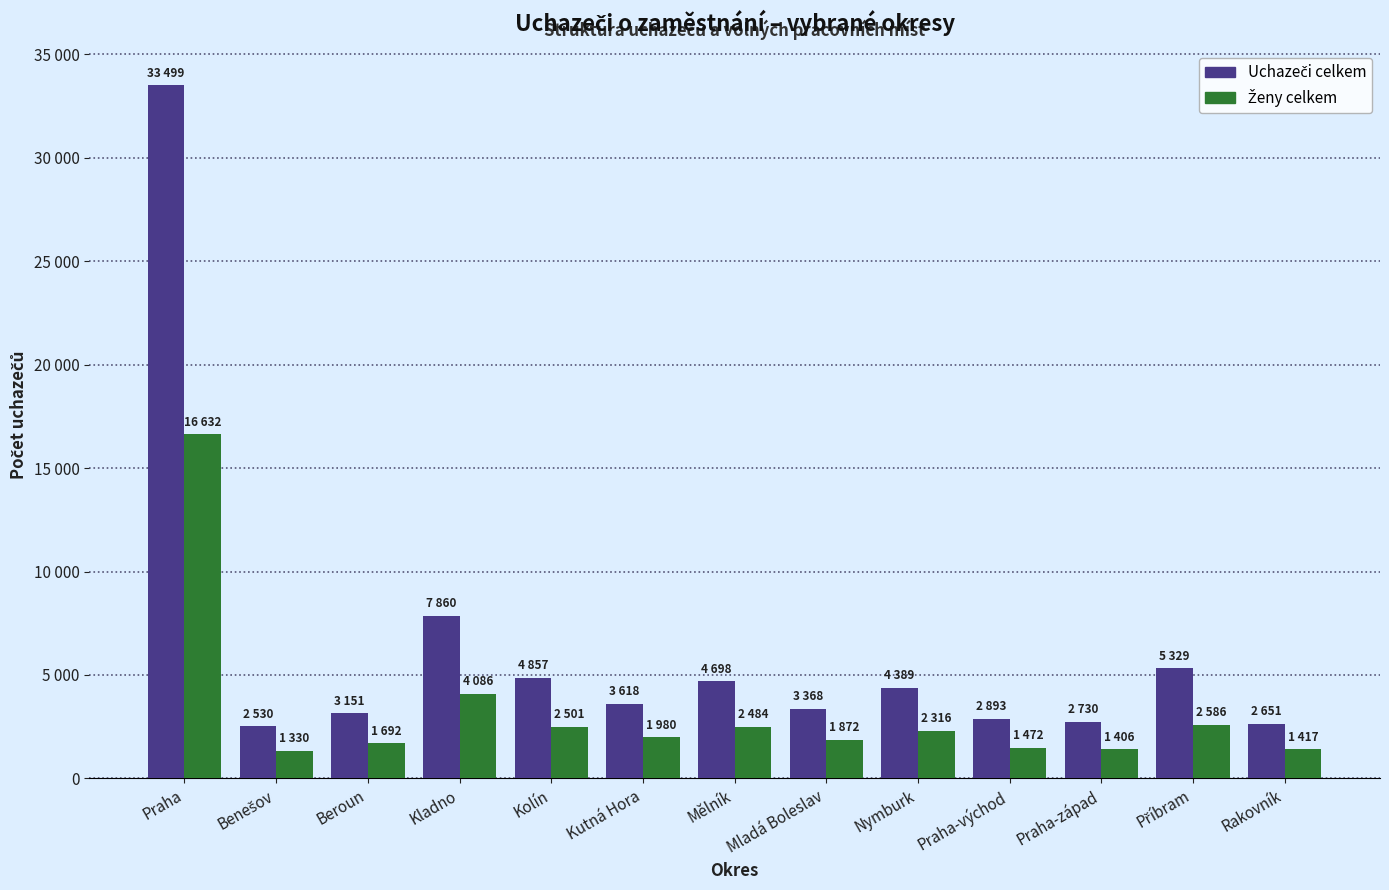

Does the chart contain stacked bars?

No